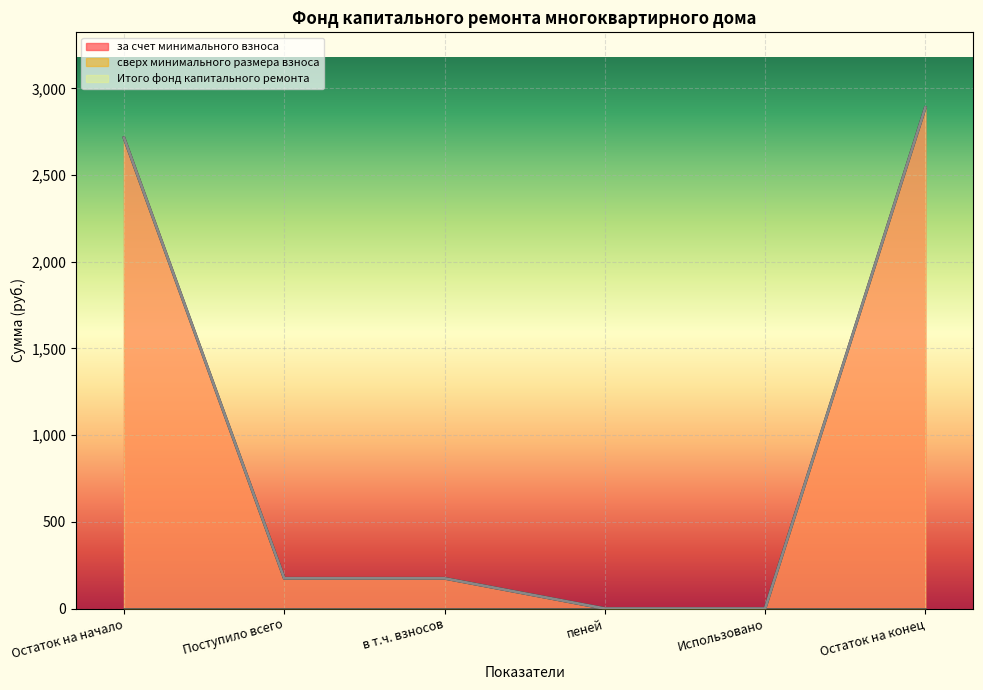

True or false: за счет минимального взноса and Итого фонд капитального ремонта cross at least once.

False